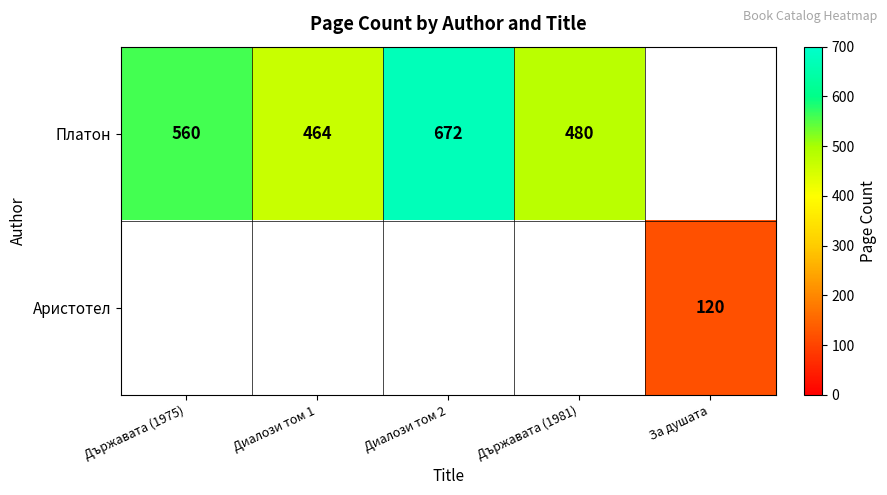

The value of Платон at Диалози том 1 is 105. True or false?

False